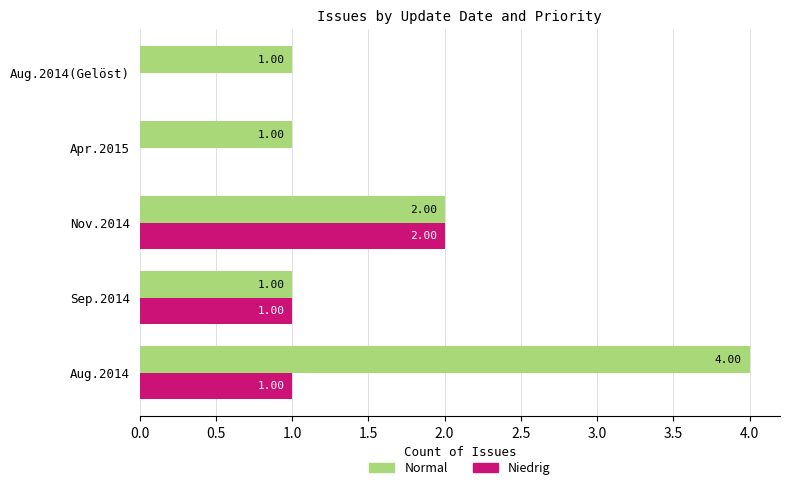

Which series has the widest spread of values?

Normal